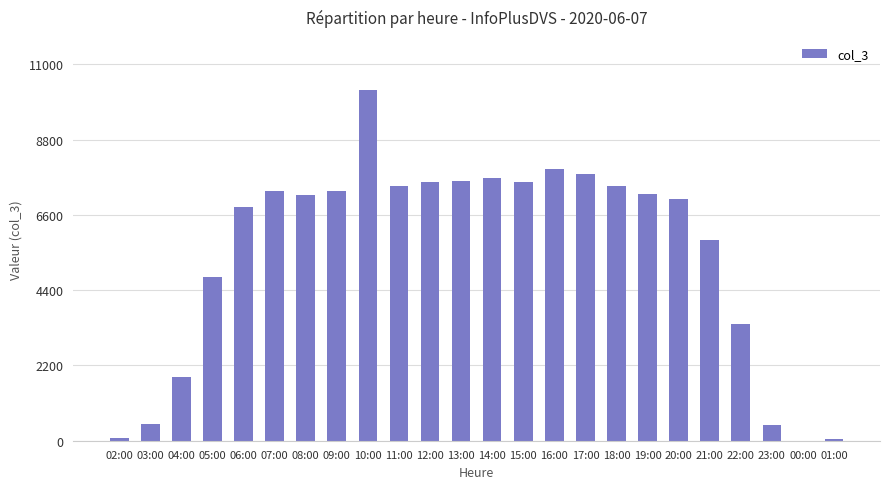

What is the greatest value displayed?

10259